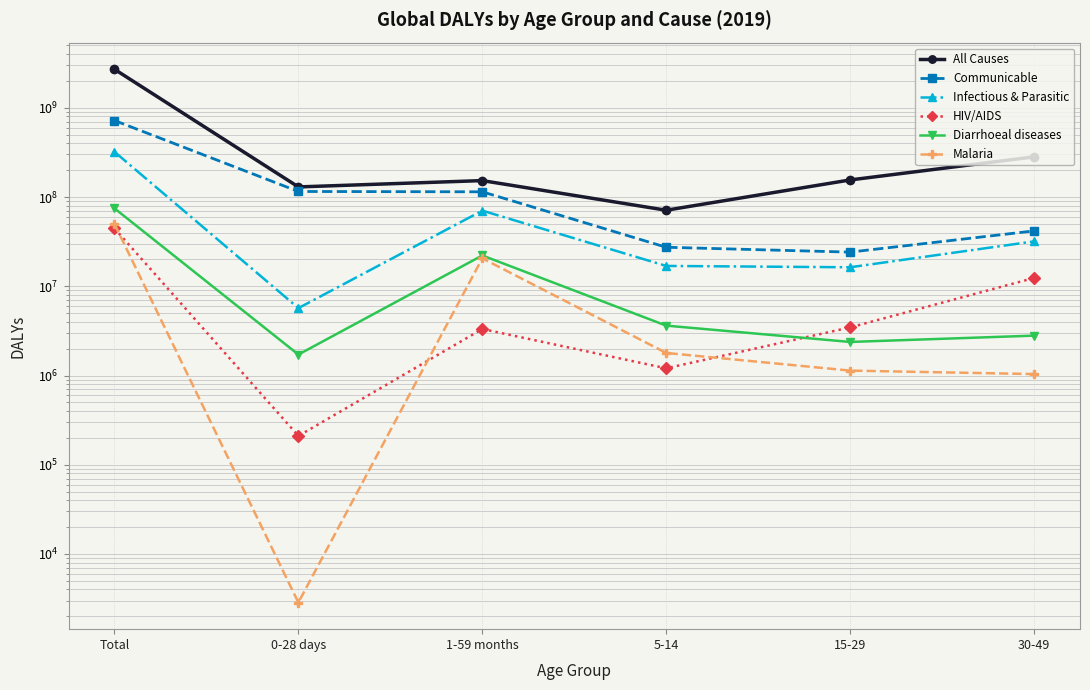

Reading right to left, extract all data points from this chart.

All Causes: 282157211.4	155498080.1	71181209.1	152927861.8	129876682.2	2703777939.6
Communicable: 41749456.8	24148036.9	27376775.9	114500325.6	115490379.0	721005727.0
Infectious & Parasitic: 31849637.8	16338667.8	16910896.2	70413139.3	5695017.1	321470881.6
HIV/AIDS: 12391088.8	3460596.5	1204021.0	3321771.8	210362.9	44580487.6
Diarrhoeal diseases: 2798796.7	2378166.0	3623669.9	22162940.2	1717286.9	74696210.0
Malaria: 1038218.0	1135405.6	1790490.5	20571663.9	2859.1	49829194.7